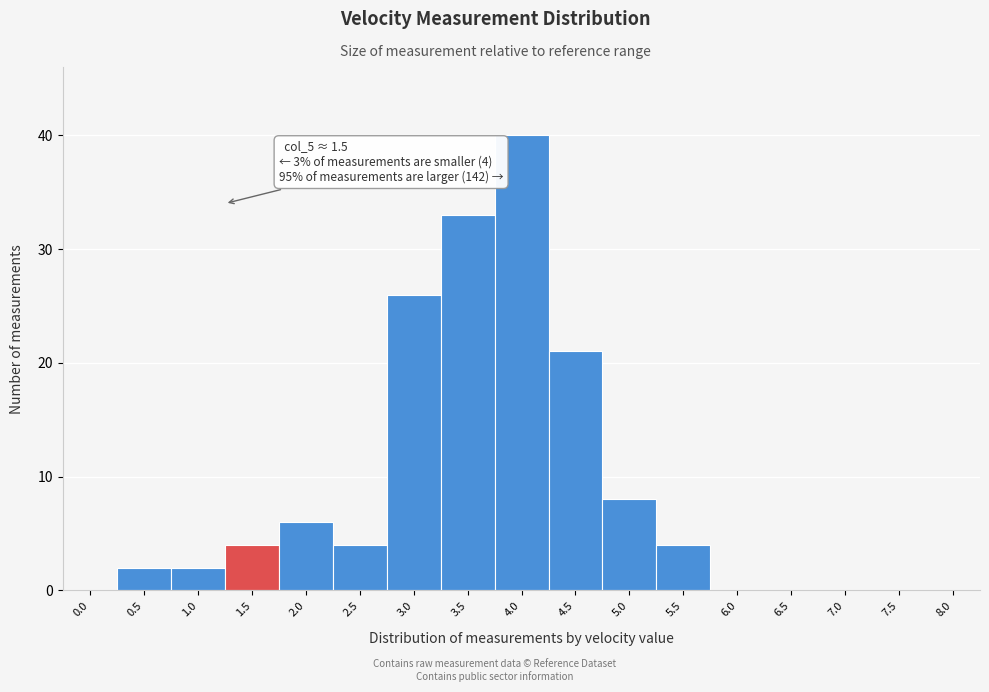

Reading left to right, what are all the values shown in this chart?

0.0=0	0.5=2	1.0=2	1.5=4	2.0=6	2.5=4	3.0=26	3.5=33	4.0=40	4.5=21	5.0=8	5.5=4	6.0=0	6.5=0	7.0=0	7.5=0	8.0=0